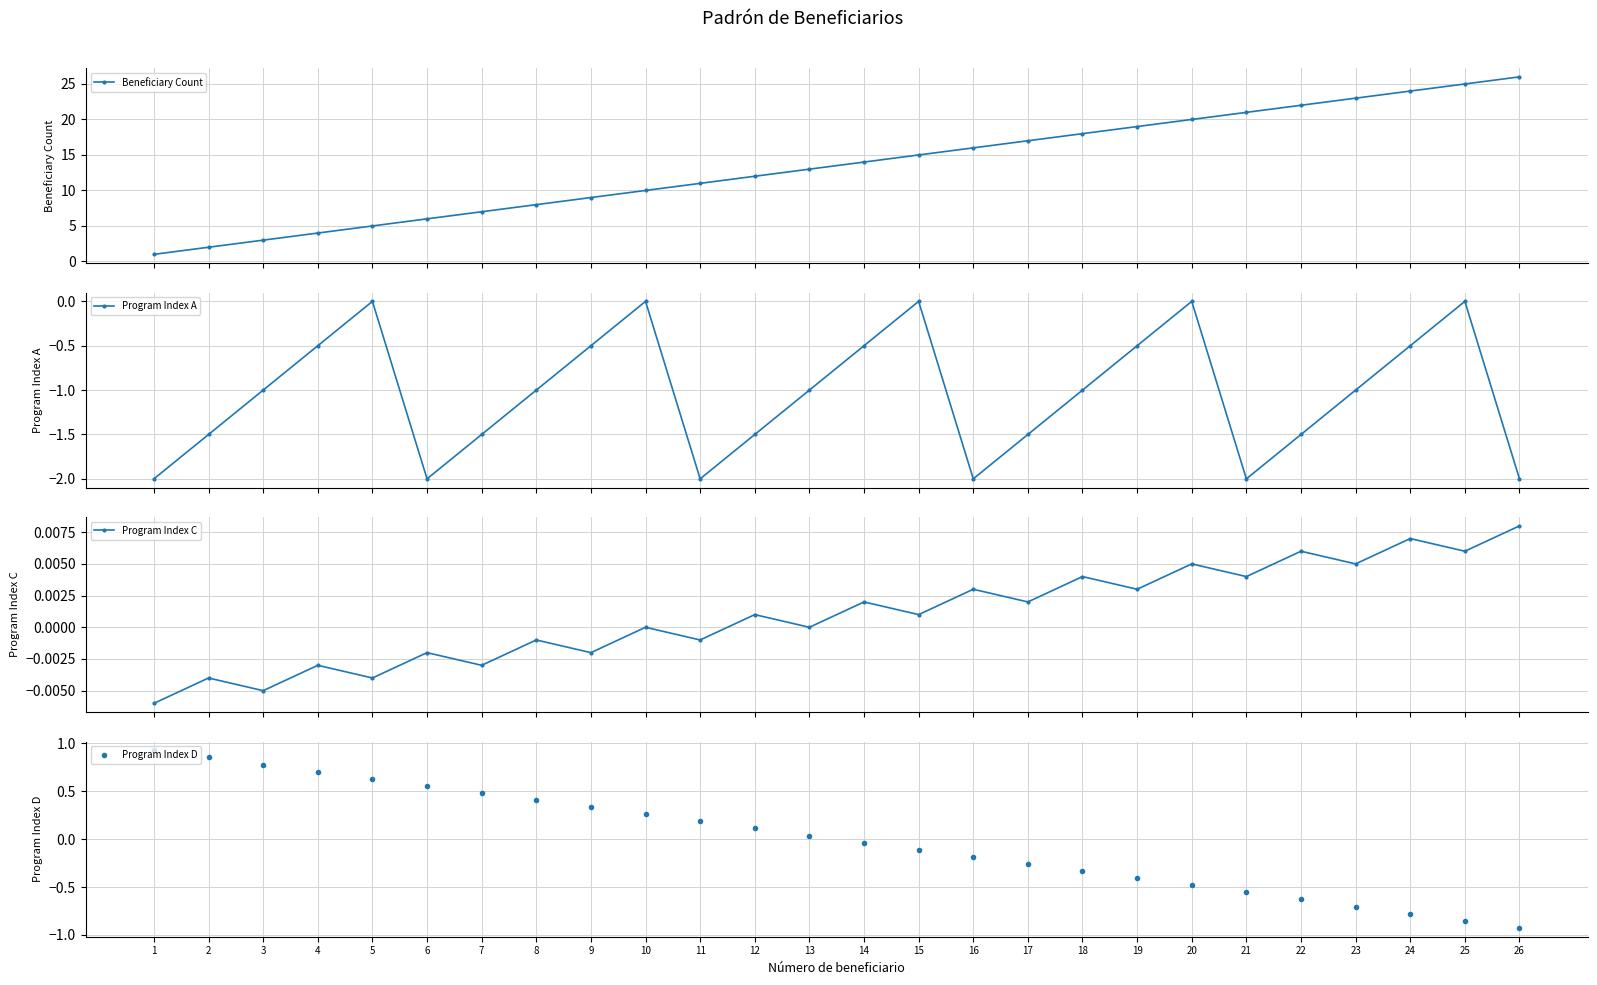

True or false: Program Index A has a value of 0.9 at 15.

False